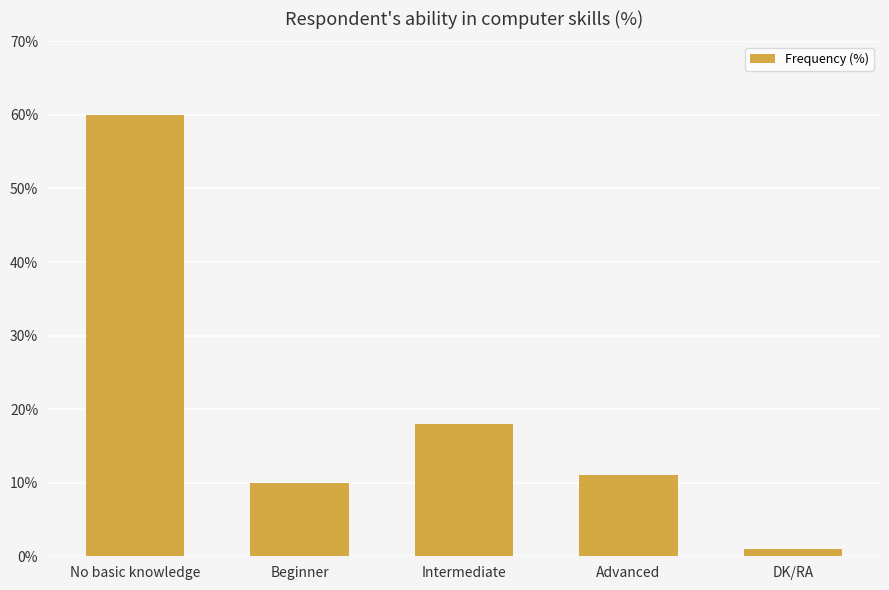

At which label is the value closest to 30?

Intermediate